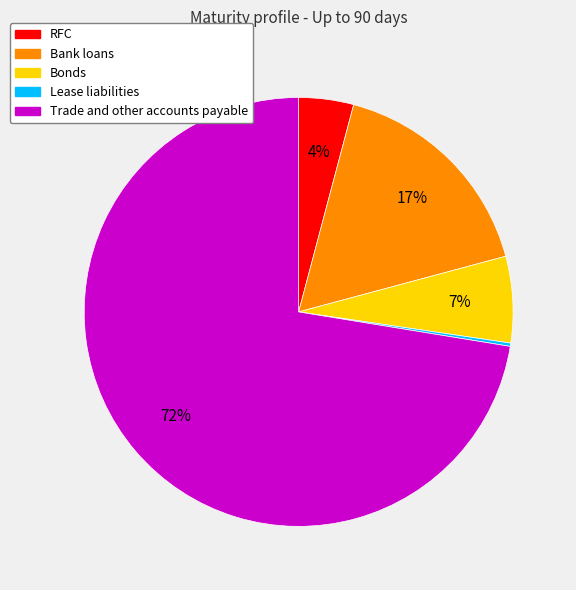

Is it true that RFC is 4% of the pie?

True